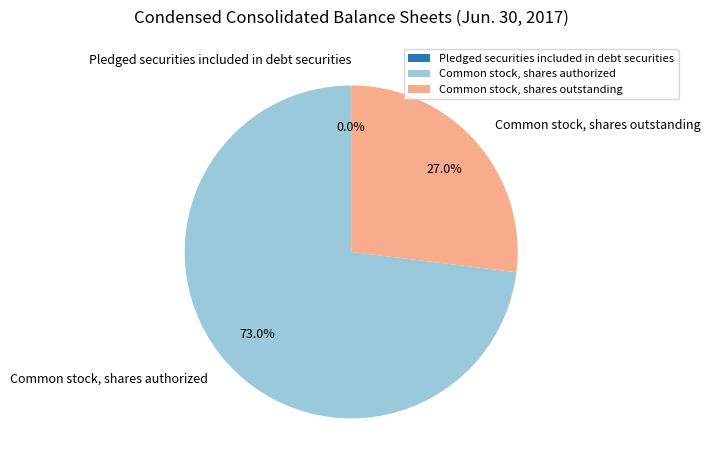

Which category has the biggest portion of the pie?

Common stock, shares authorized